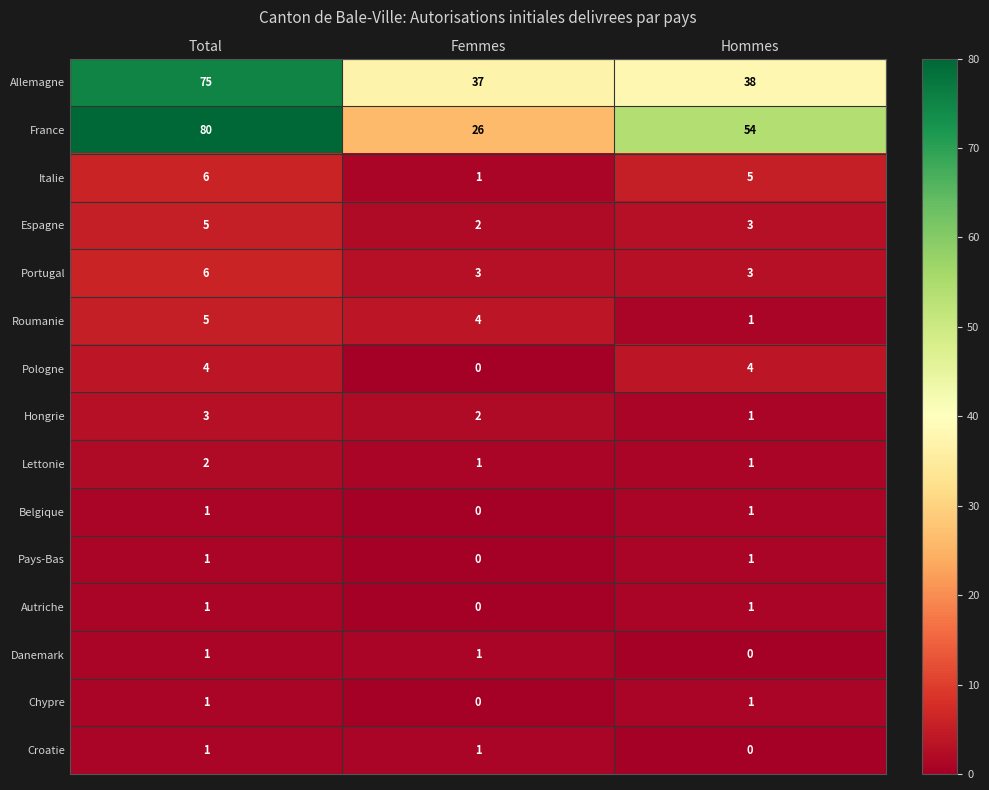

Which category has the lowest value in the Pologne series?

Femmes